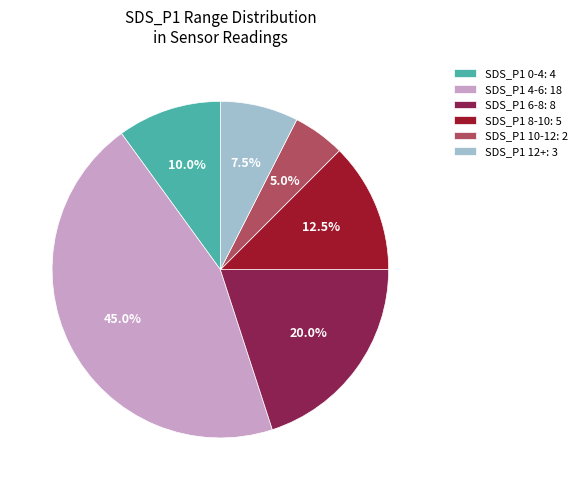

Rank the categories by value from highest to lowest.

SDS_P1 4-6: 18, SDS_P1 6-8: 8, SDS_P1 8-10: 5, SDS_P1 0-4: 4, SDS_P1 12+: 3, SDS_P1 10-12: 2